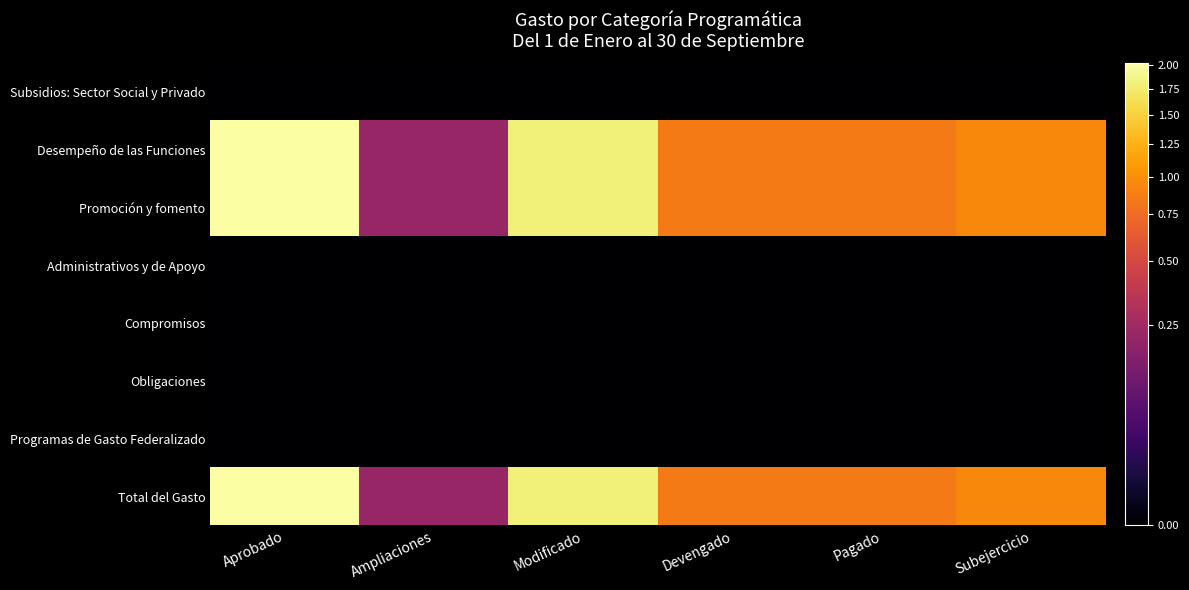

What is the difference between the highest and lowest values at Subejercicio?

951961.4